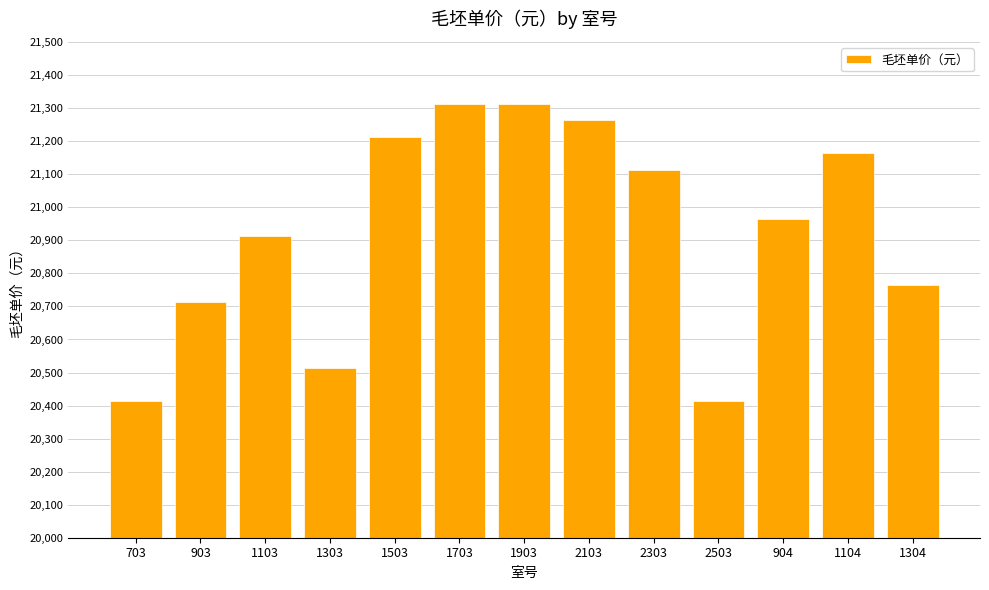

The chart shows a value of 5402 at 903. True or false?

False